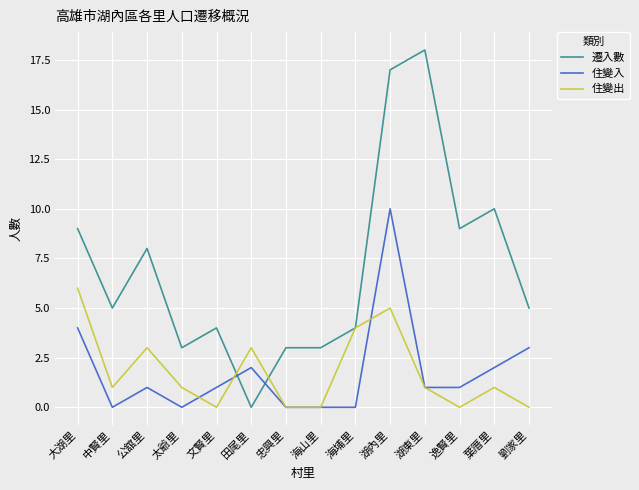

What is the highest value of the 遷入數 series?

18